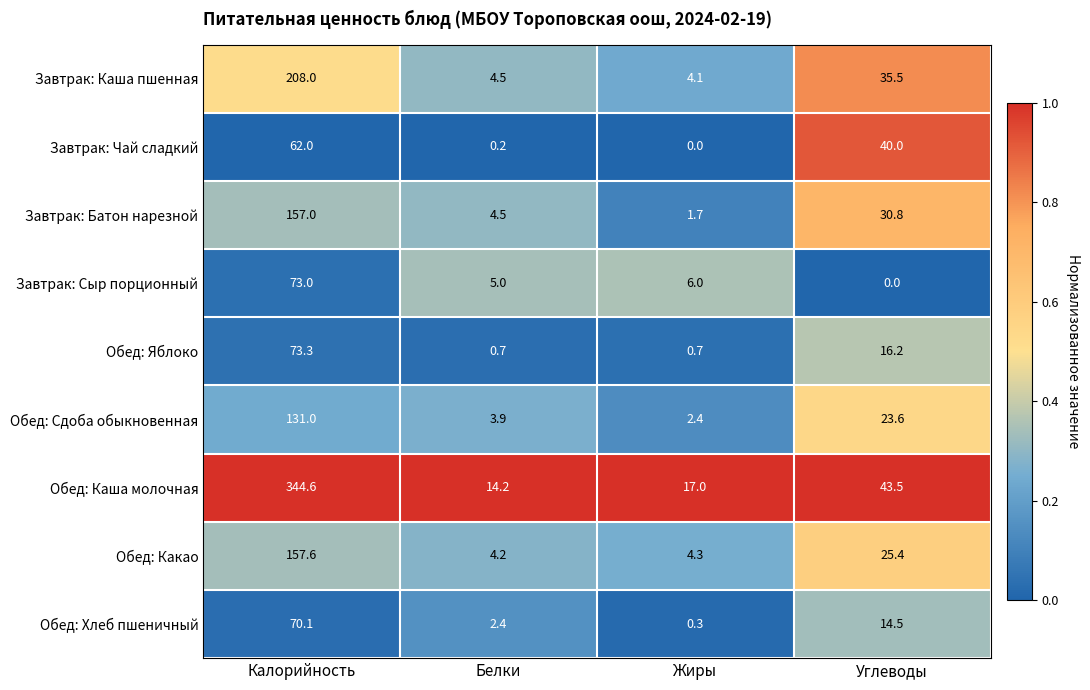

Which series has the largest total across all categories?

Обед: Каша молочная